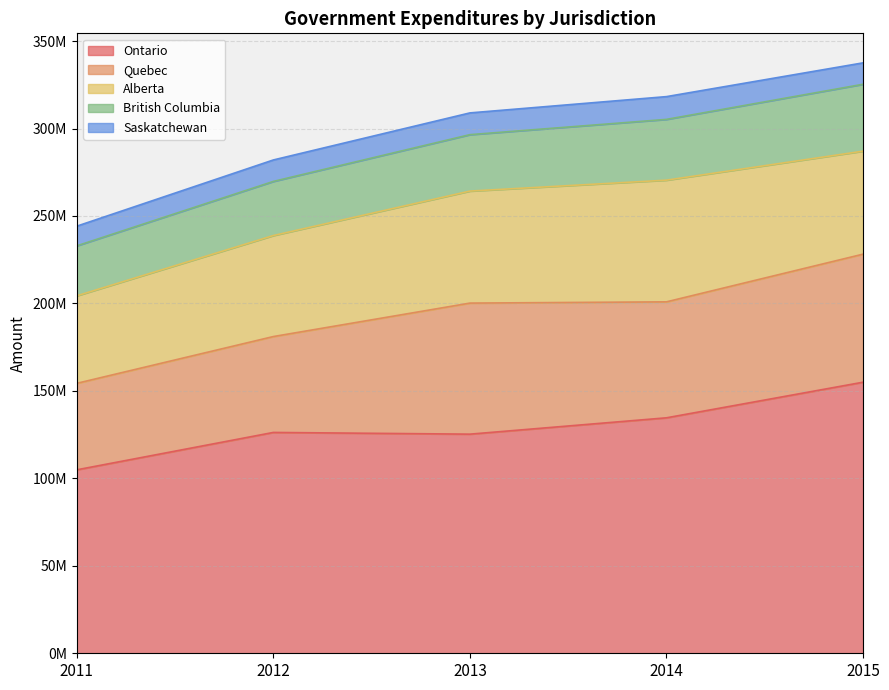

Reading right to left, extract all data points from this chart.

Ontario: 154972619	134616950	125272799	126253778	104882826
Quebec: 73206185	66293763	74920118	54814580	49435593
Alberta: 58883609	69573628	64040436	57747808	50039599
British Columbia: 38243709	34742081	32260207	30931749	28563988
Saskatchewan: 12237108	13016494	12437005	12279331	11257883